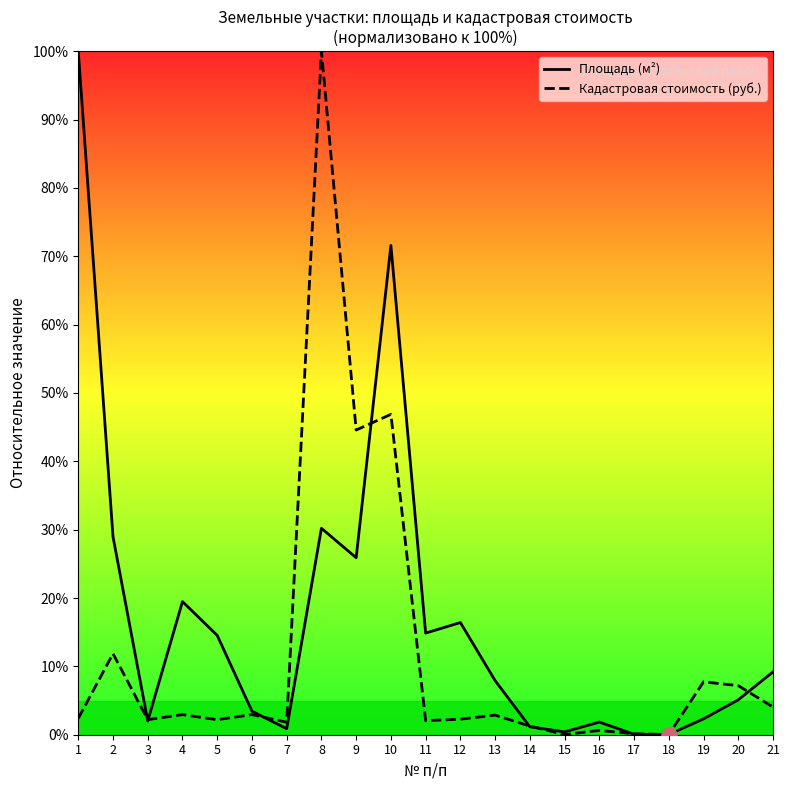

Which series has the largest Y range (max minus min)?

Кадастровая стоимость (руб.)